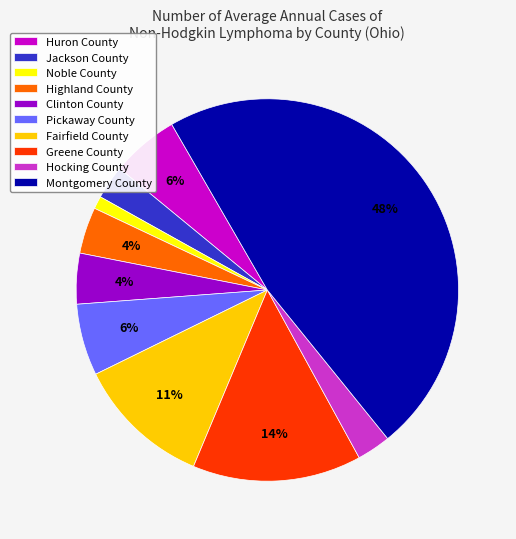

Between Huron County and Montgomery County, which is larger?

Montgomery County